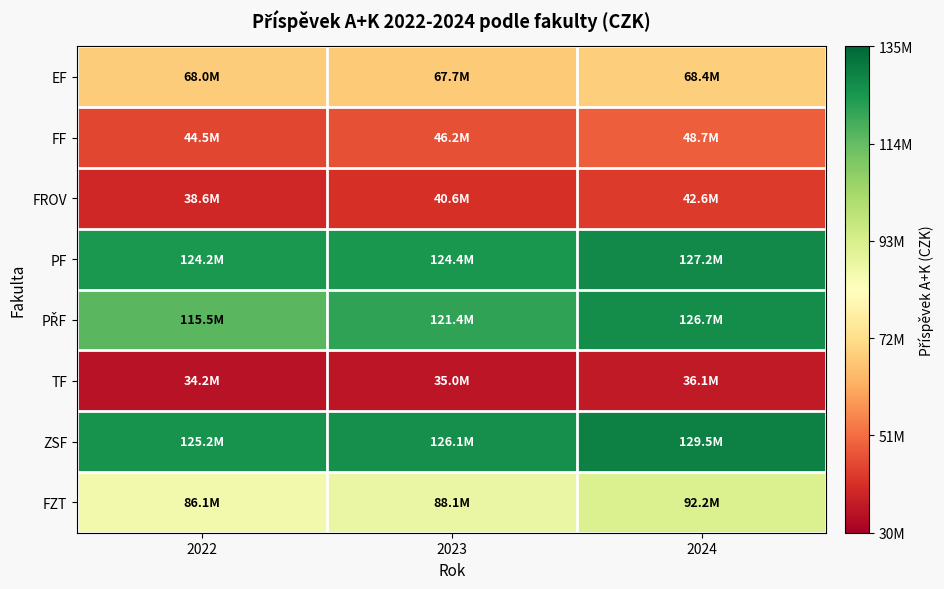

Which category has the lowest value across all series?

2022